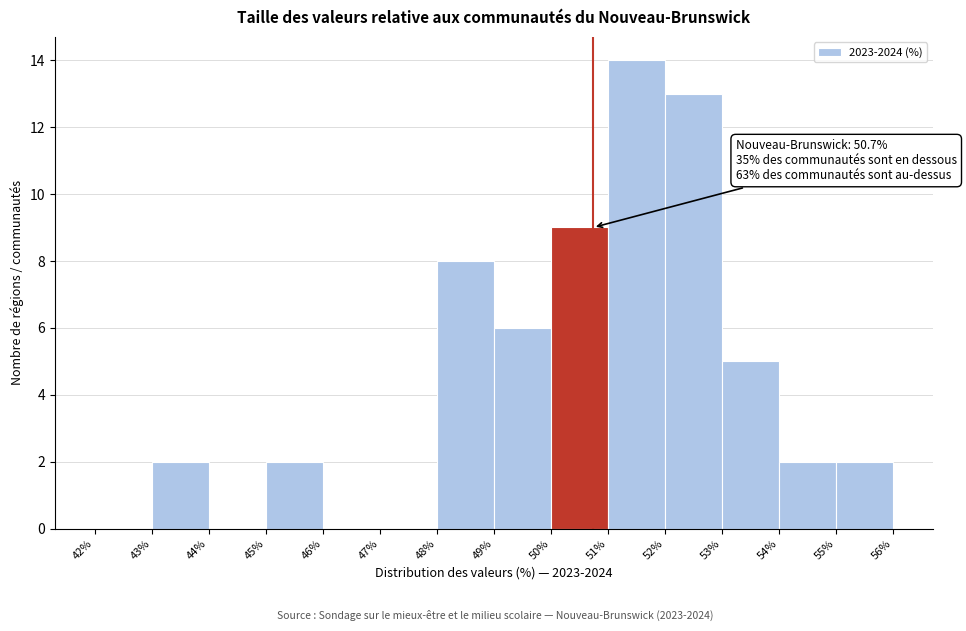

Which range on the x-axis has the tallest bar?

51% to 52%